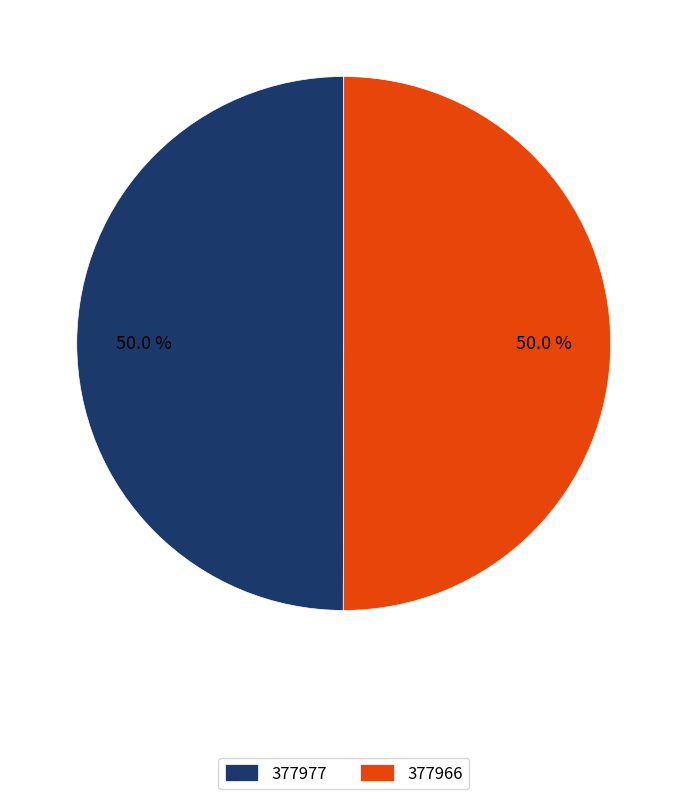

Count the number of slices in the pie.

2